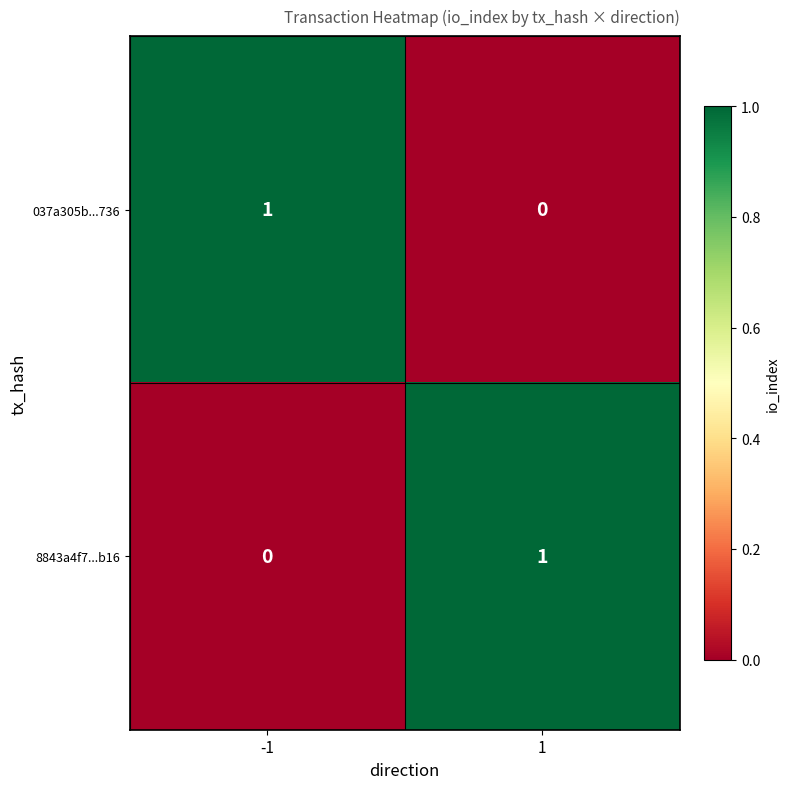

Reading left to right, list all the values displayed in this chart.

037a305b...736: -1=1	1=0
8843a4f7...b16: -1=0	1=1